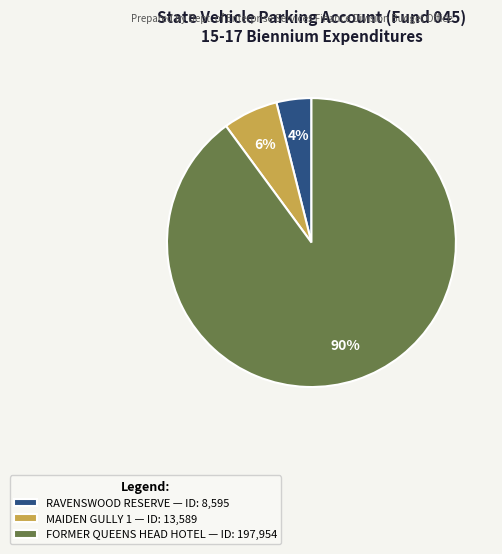

To the nearest percent, what percentage of the pie is RAVENSWOOD RESERVE?

4%